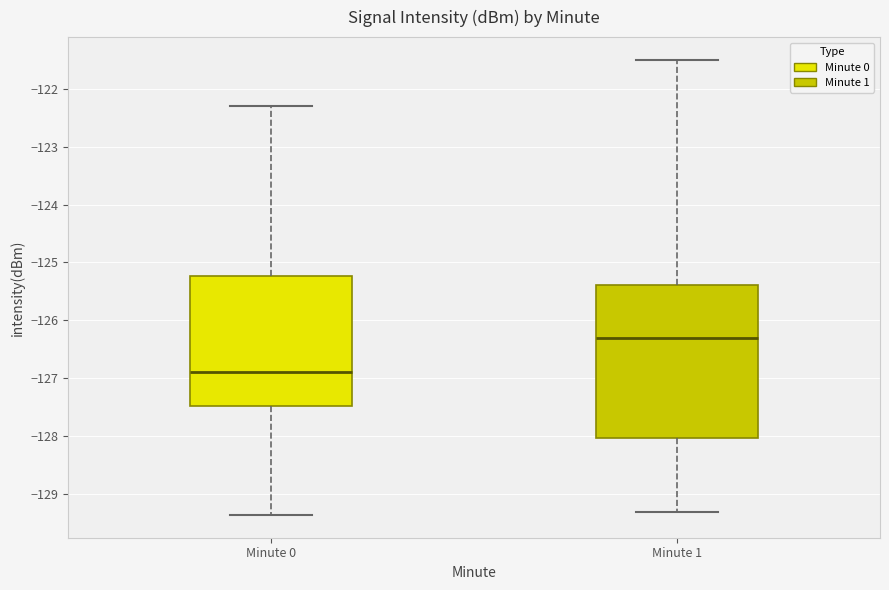

Reading left to right, read every box against the y-axis: the position of its median line, the range the box covers, and the ends of its whiskers. The values are not printed on the chart, so give them approximately, as read against the axis.

Minute 0: median -126.9, box -127.5 to -125.2, whiskers -129.4 to -122.3
Minute 1: median -126.3, box -128.0 to -125.4, whiskers -129.3 to -121.5